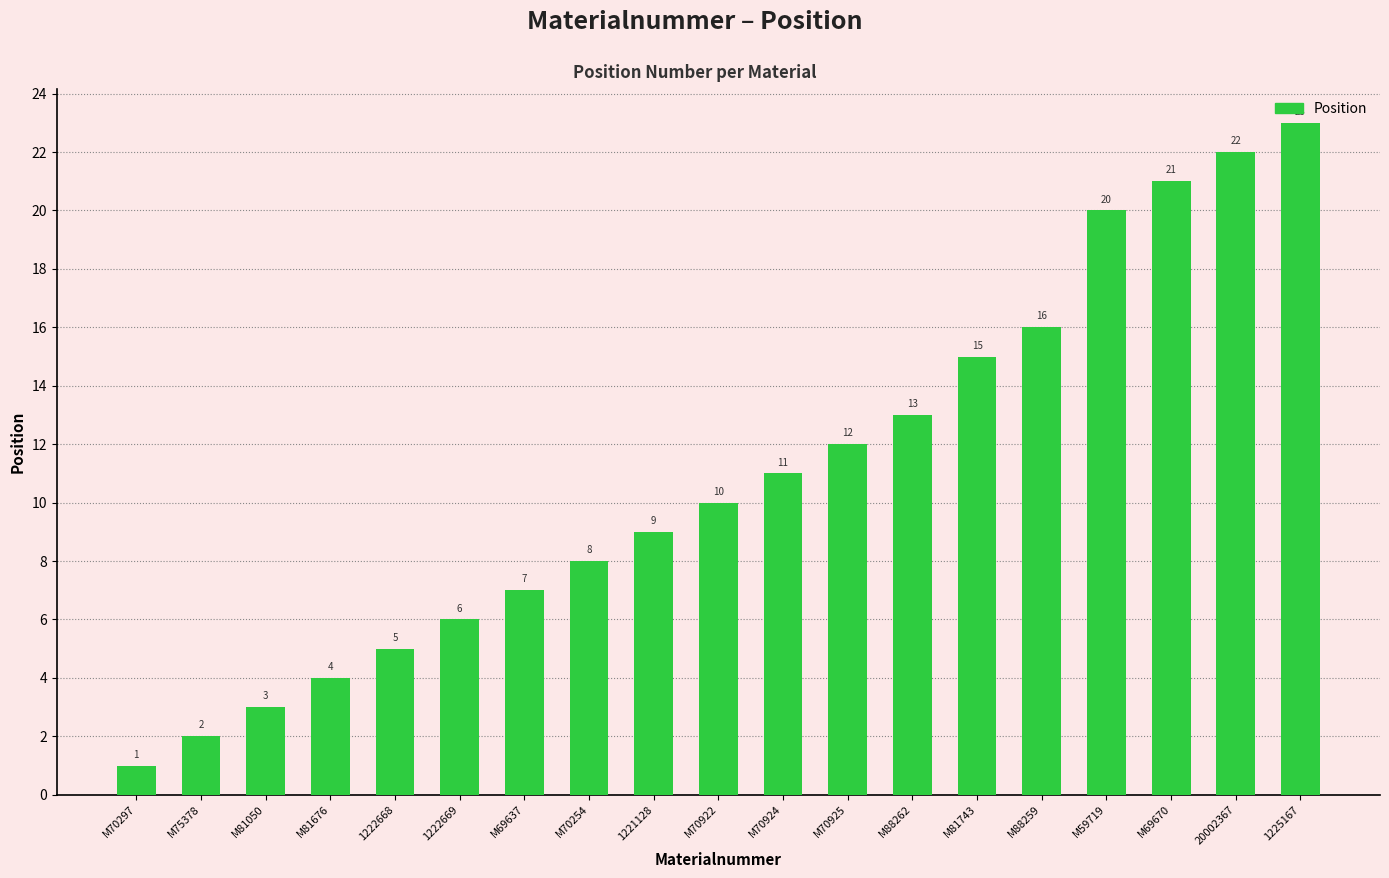

What is the label of the 16th bar from the right?

M81676